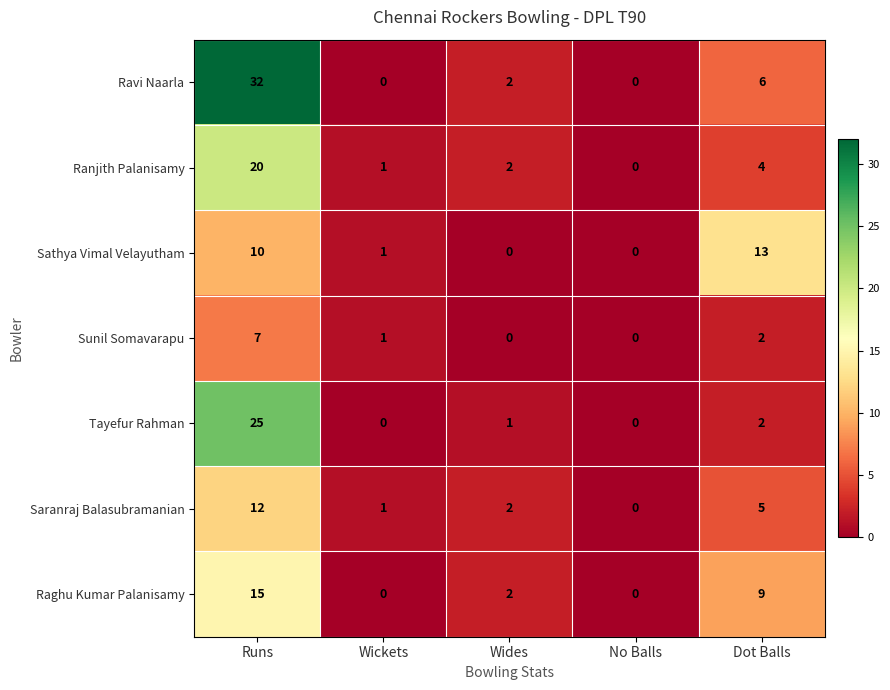

What is the spread (max minus min) of values at Dot Balls?

11